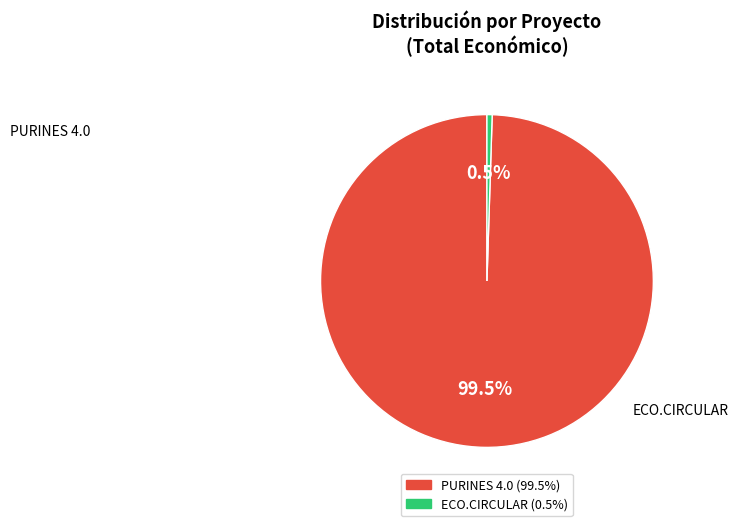

Rank the categories by value from lowest to highest.

ECO.CIRCULAR, PURINES 4.0